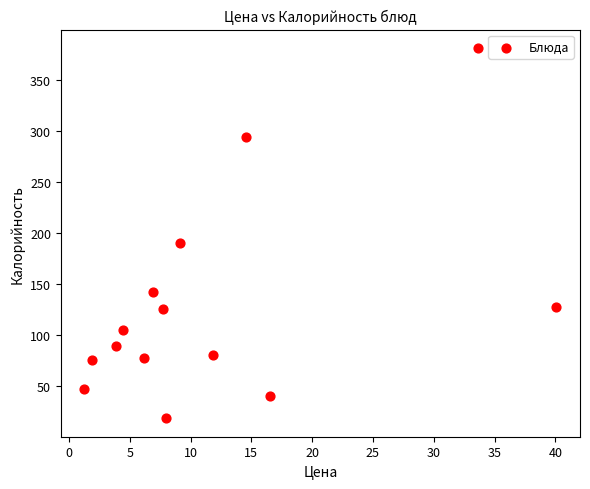

What is the range of Y values (max minus min)?

362.7